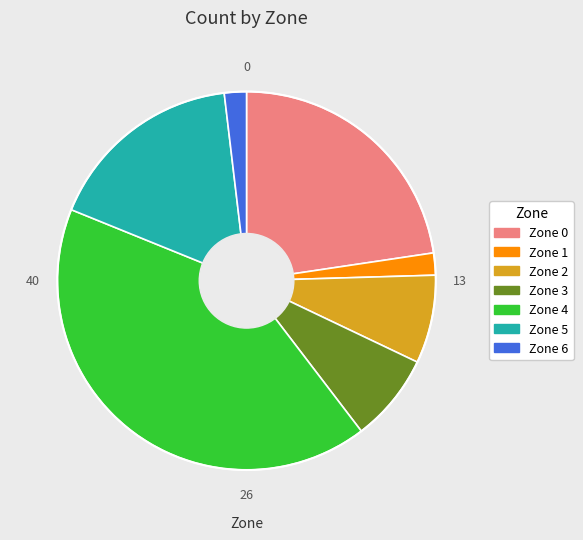

The Zone 2 slice represents 1% of the pie. True or false?

False